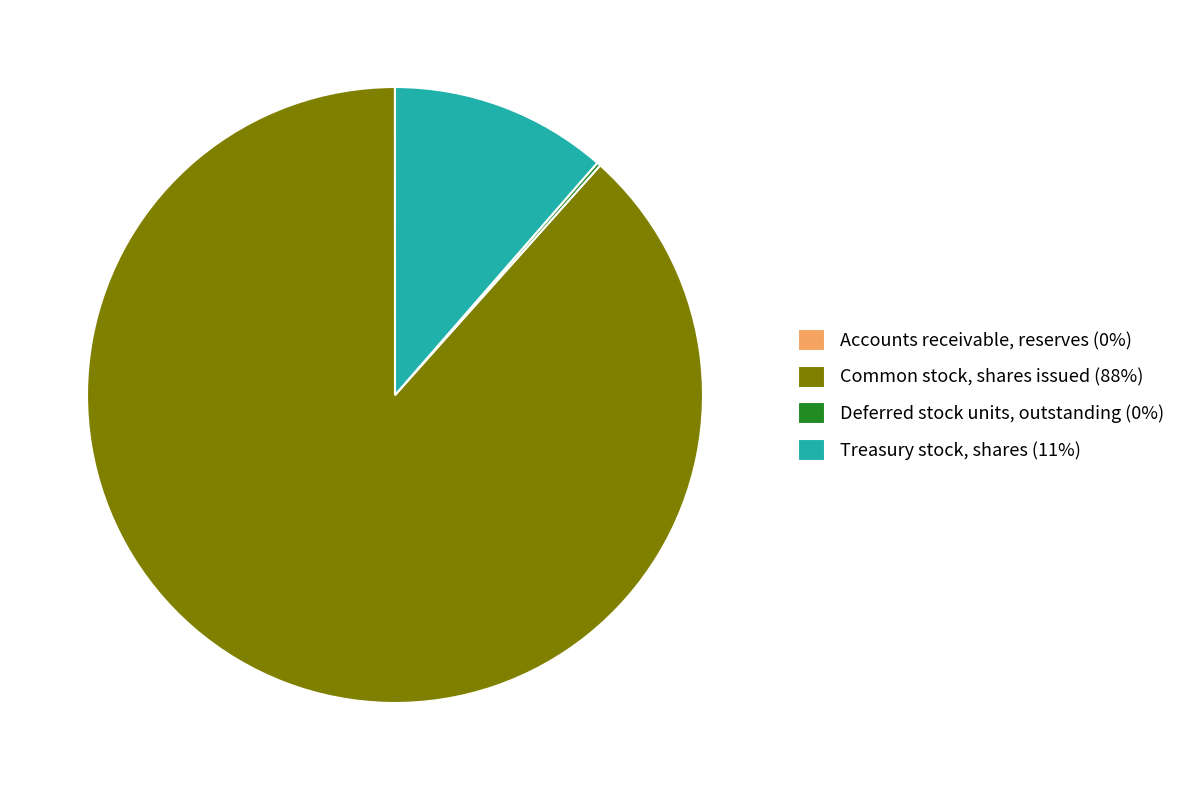

The Treasury stock, shares slice represents 1% of the pie. True or false?

False